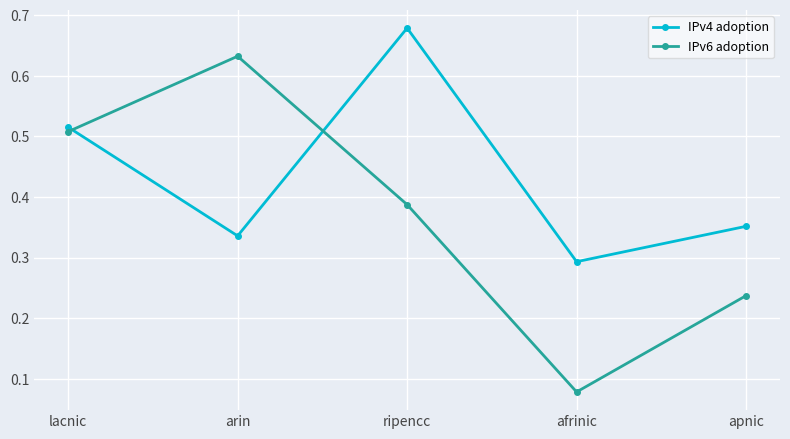

Which category has the highest value in the IPv4 adoption series?

ripencc